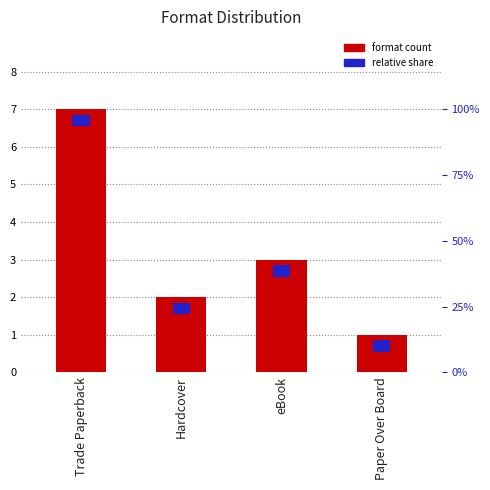

What is the smallest value displayed?

1